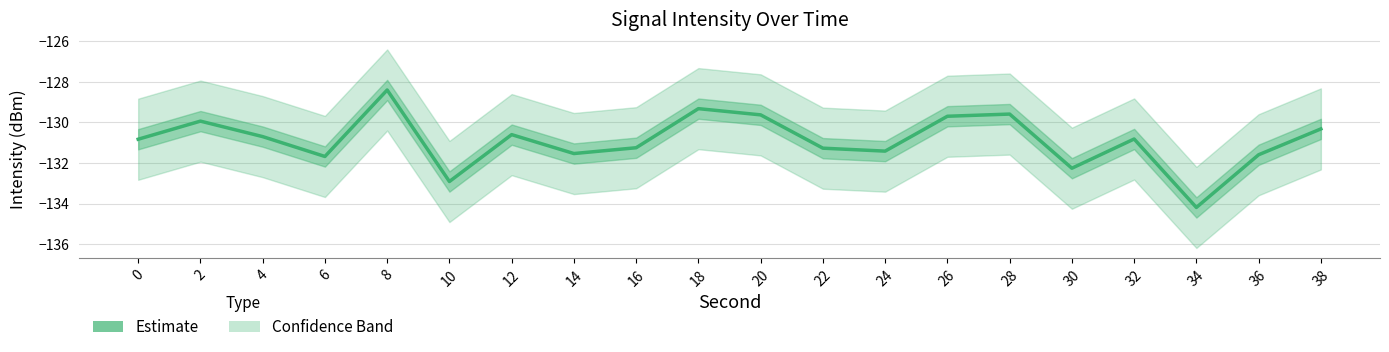

Is this an area chart (filled region under the line)?

No